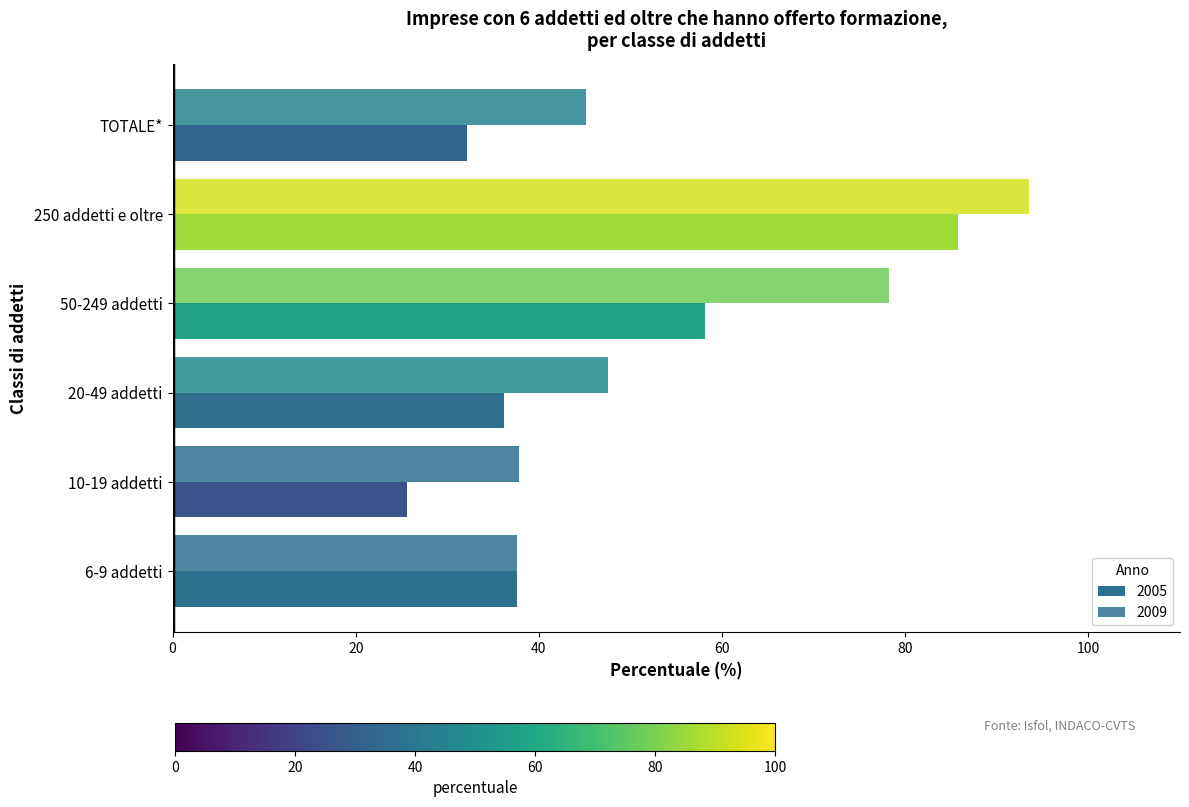

Which series changed the most between 10-19 addetti and 20-49 addetti?

2005